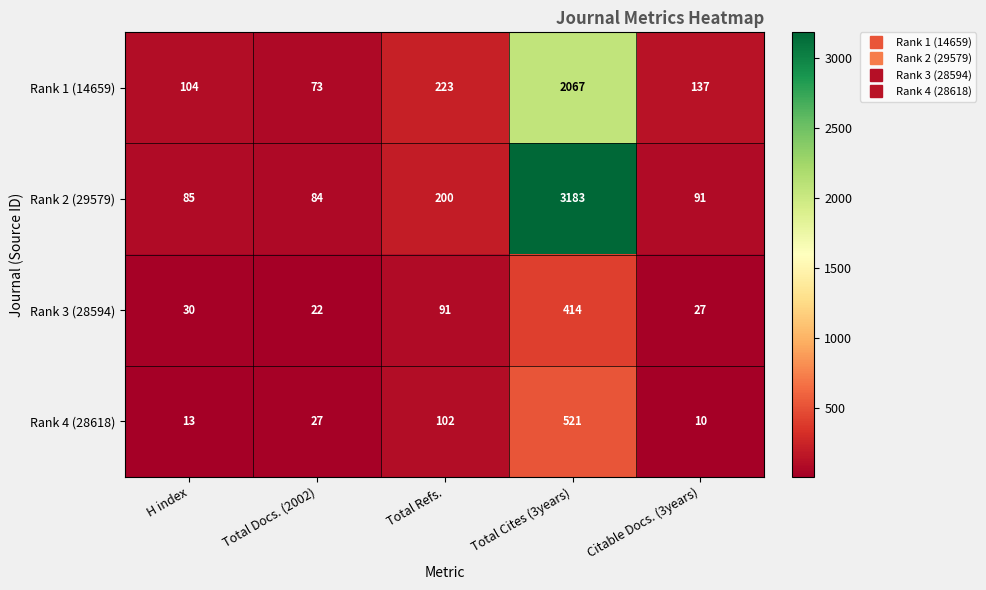

At which label is Rank 1 (14659) closest to 1070?

Total Refs.